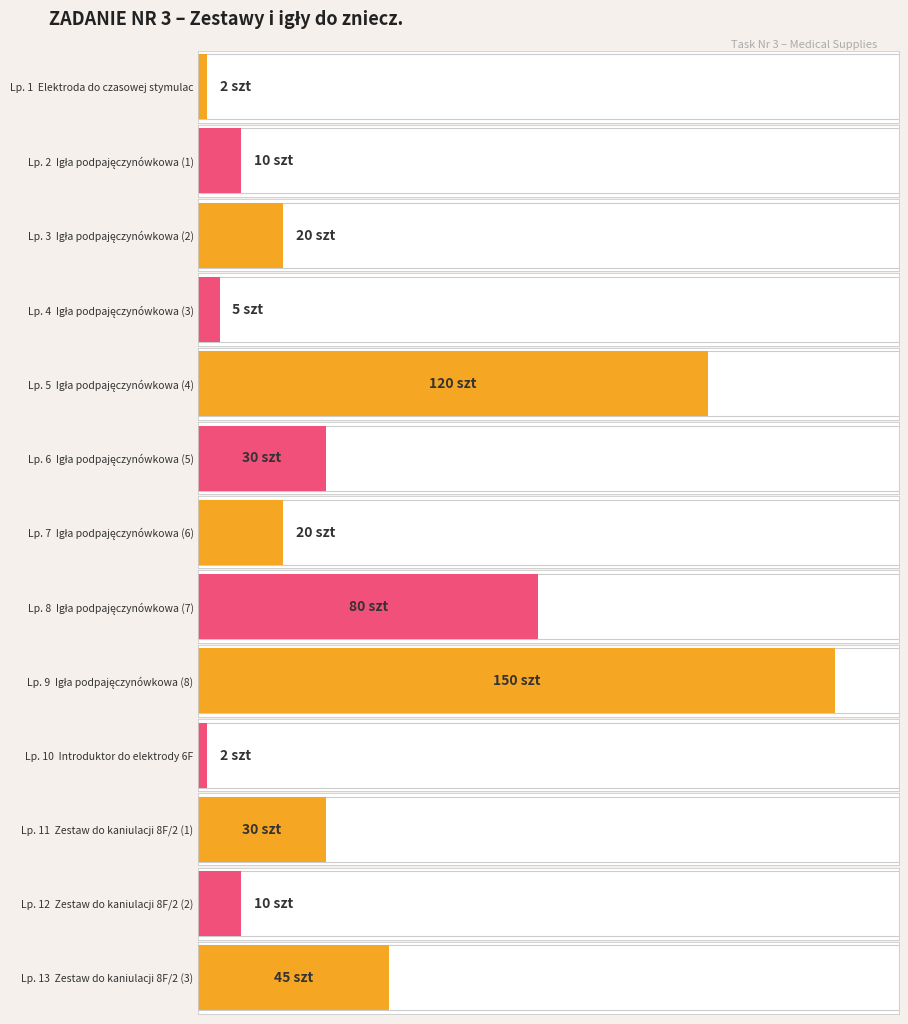

What is the difference between the values at 5 and 6?

90